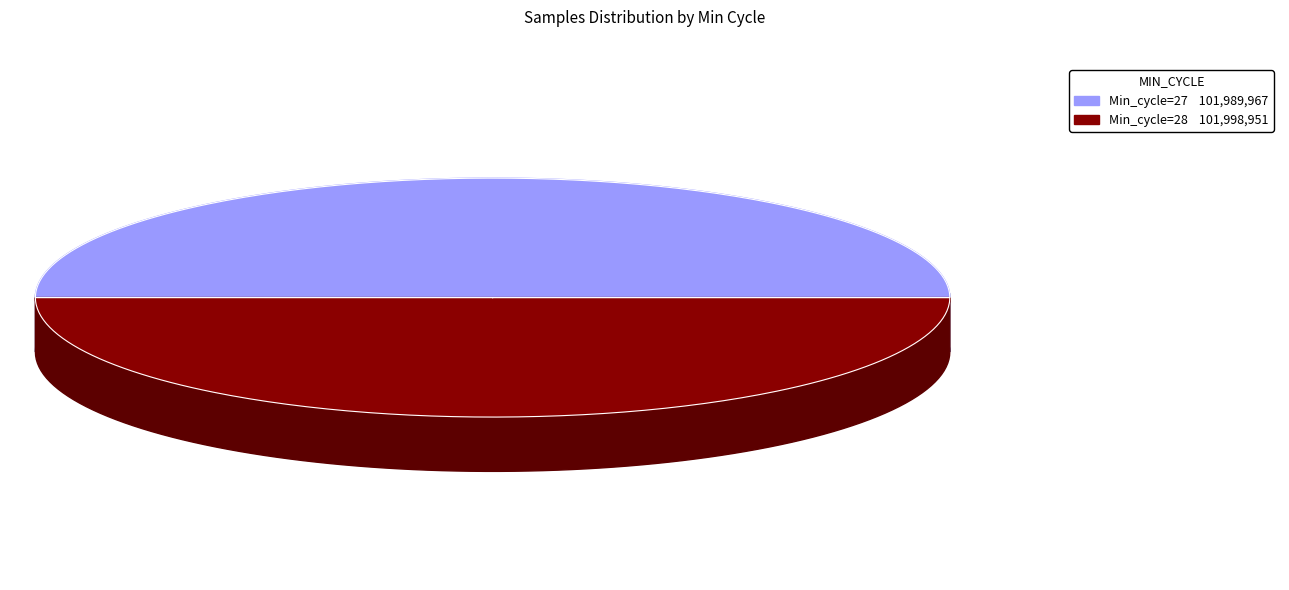

True or false: SDS_P2 accounts for 15% of the total.

False